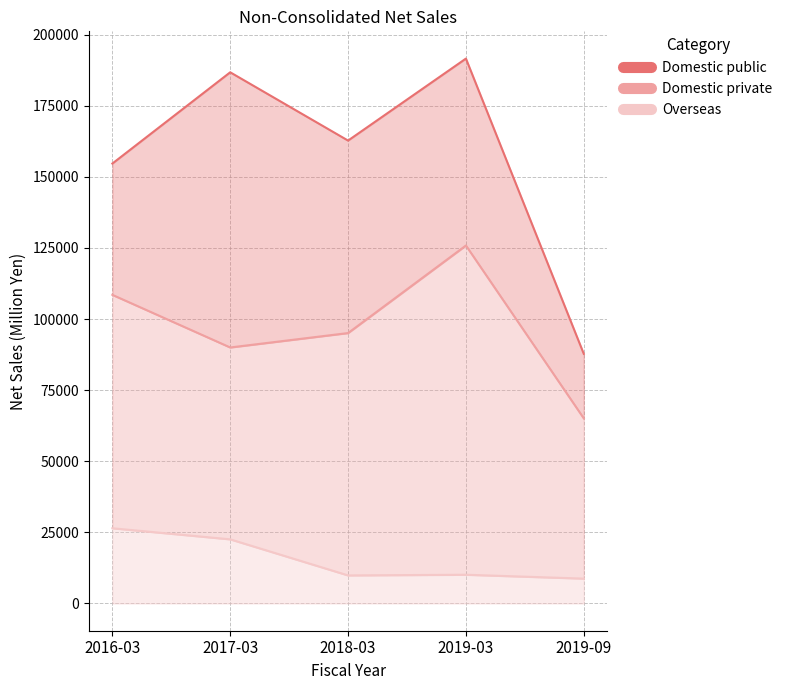

What is the label of the 4th point from the right?

2017-03